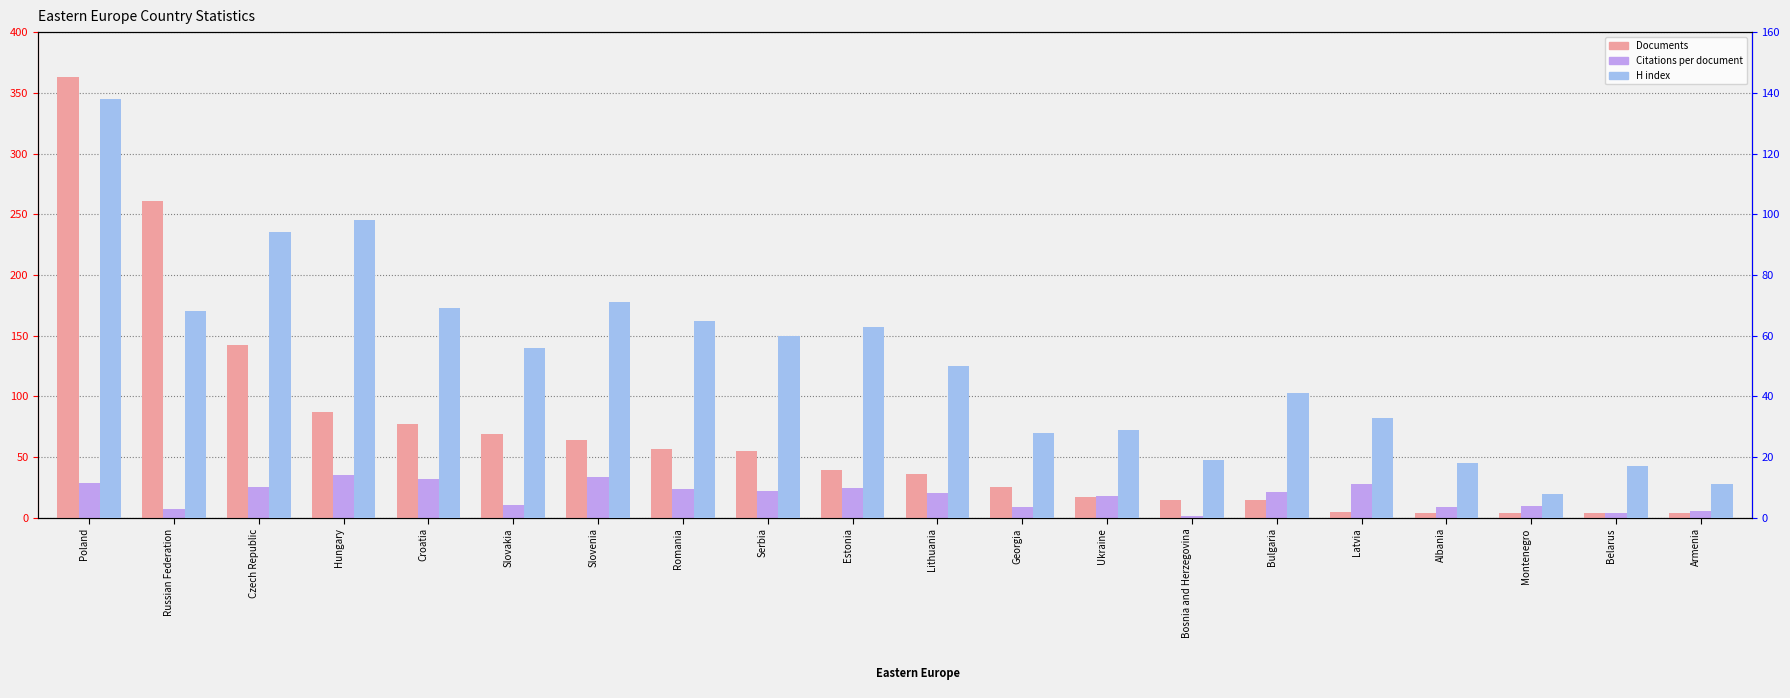

Is it true that Citations per document equals 16.6 at Slovakia?

False